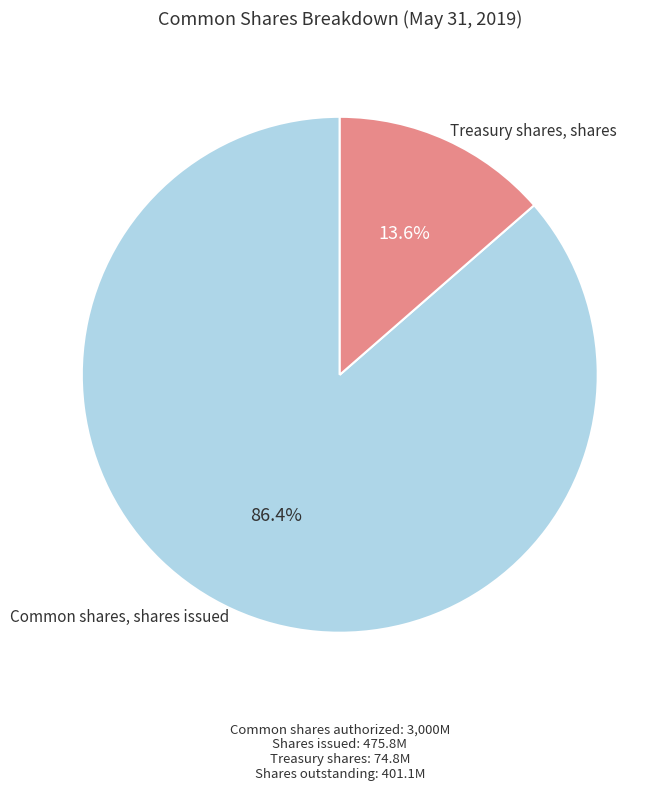

How many segments does this pie chart have?

2